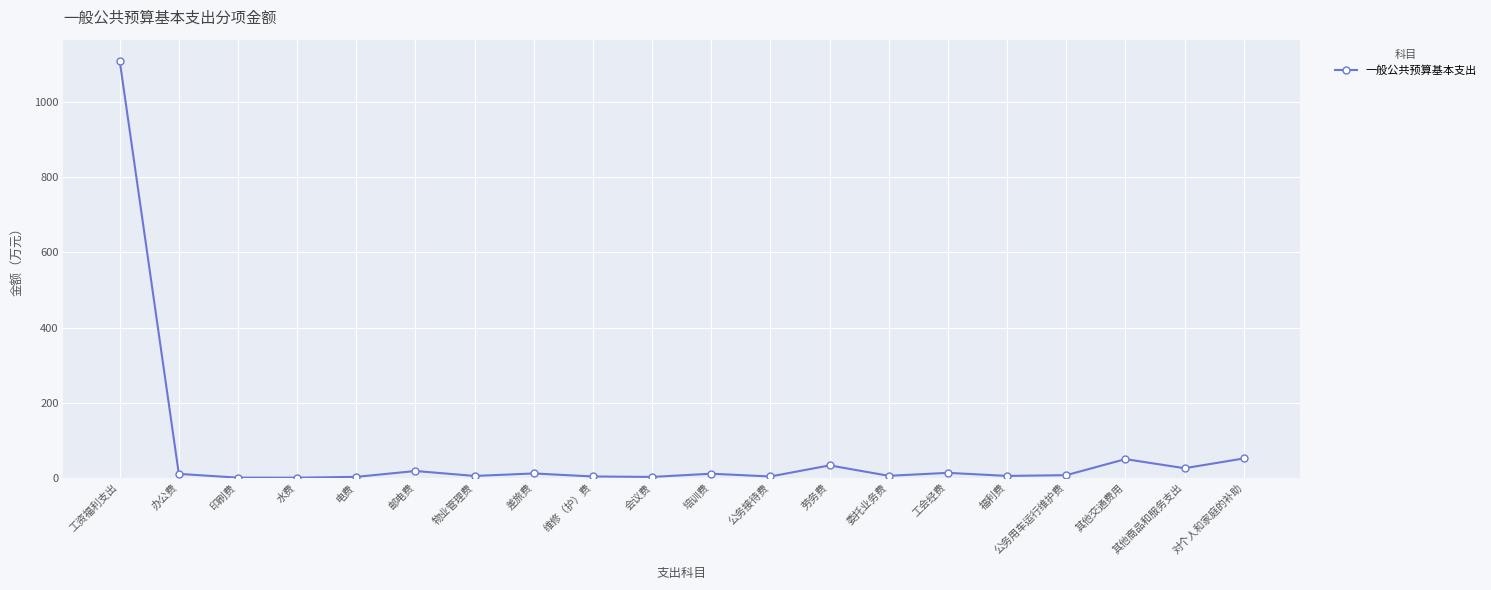

Is this an area chart (filled region under the line)?

No